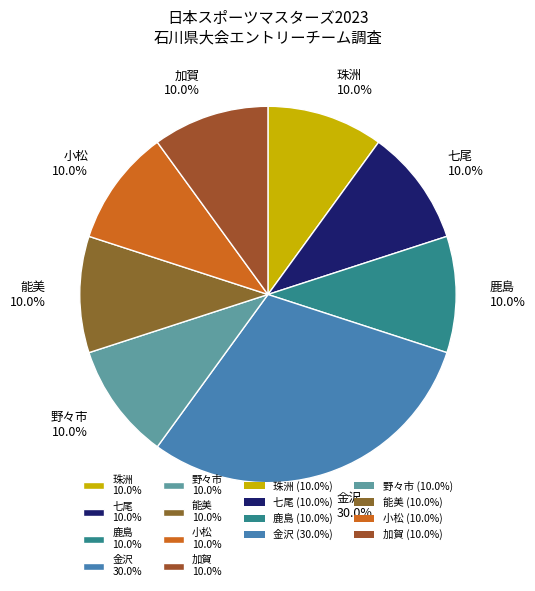

To the nearest percent, what portion does 鹿島 represent?

10%